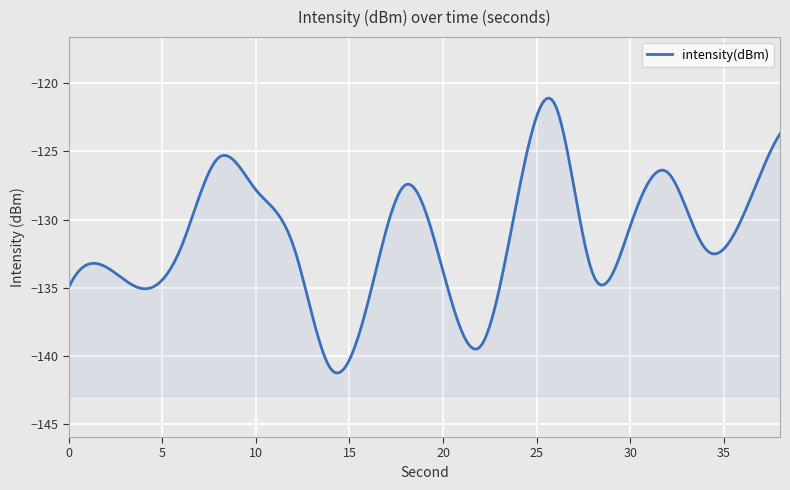

At which category does the chart reach its peak across all series?

26